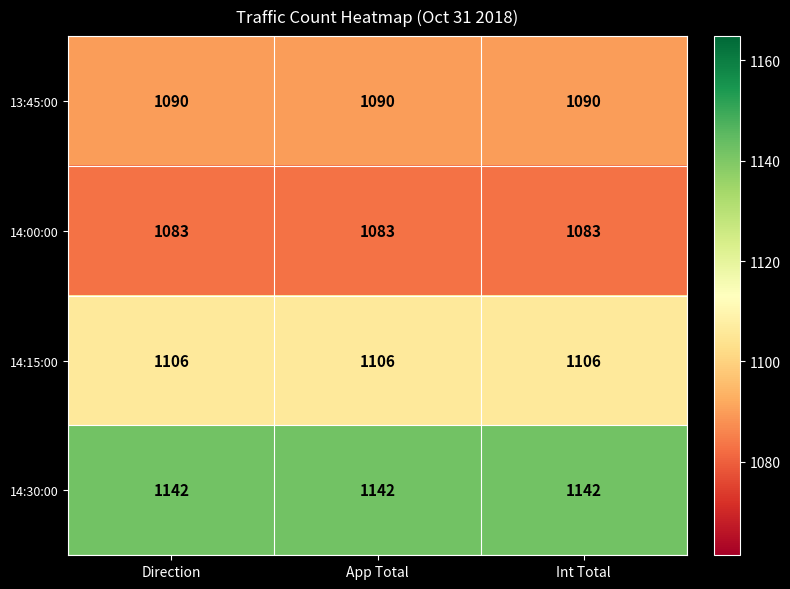

What is the lowest value of the 14:15:00 series?

1106